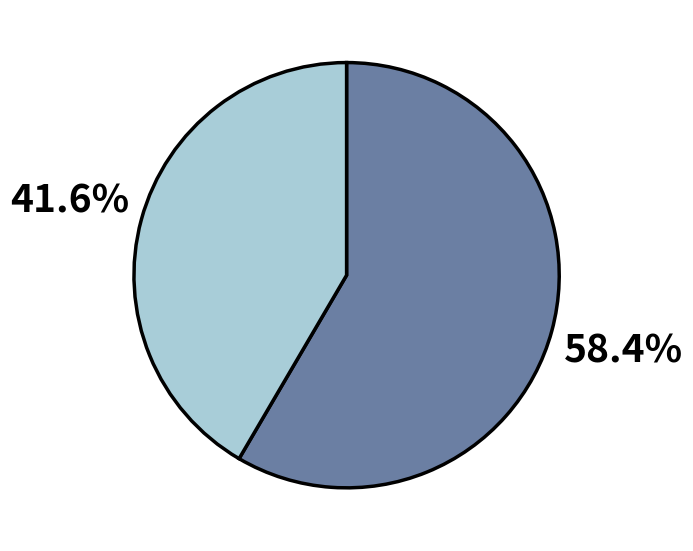

Does any single category account for the majority?

Yes